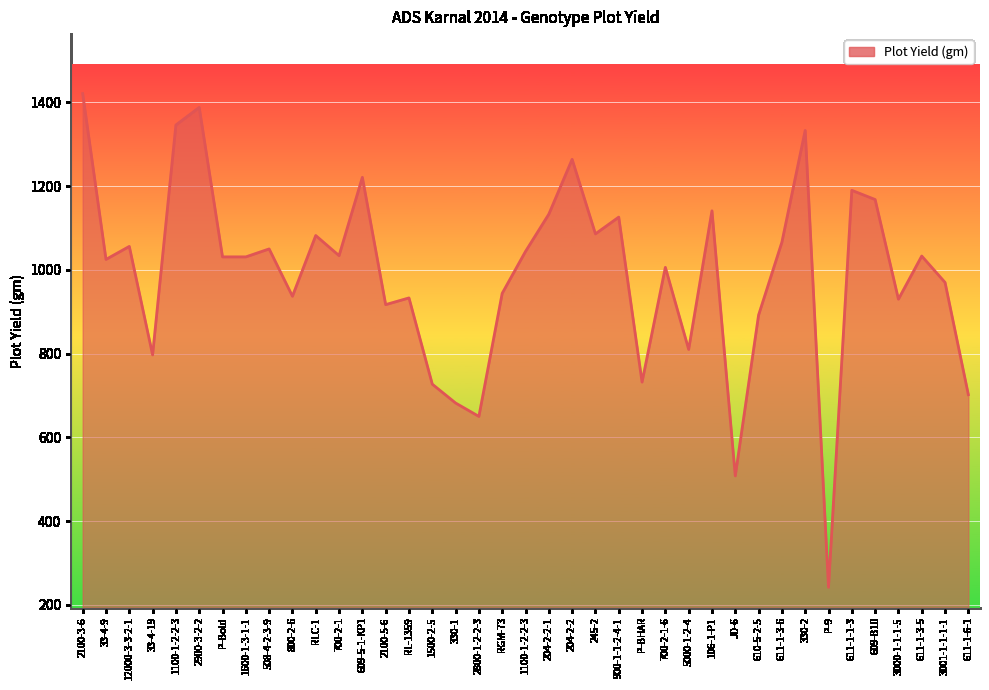

Does the chart display data point markers on the line(s)?

No